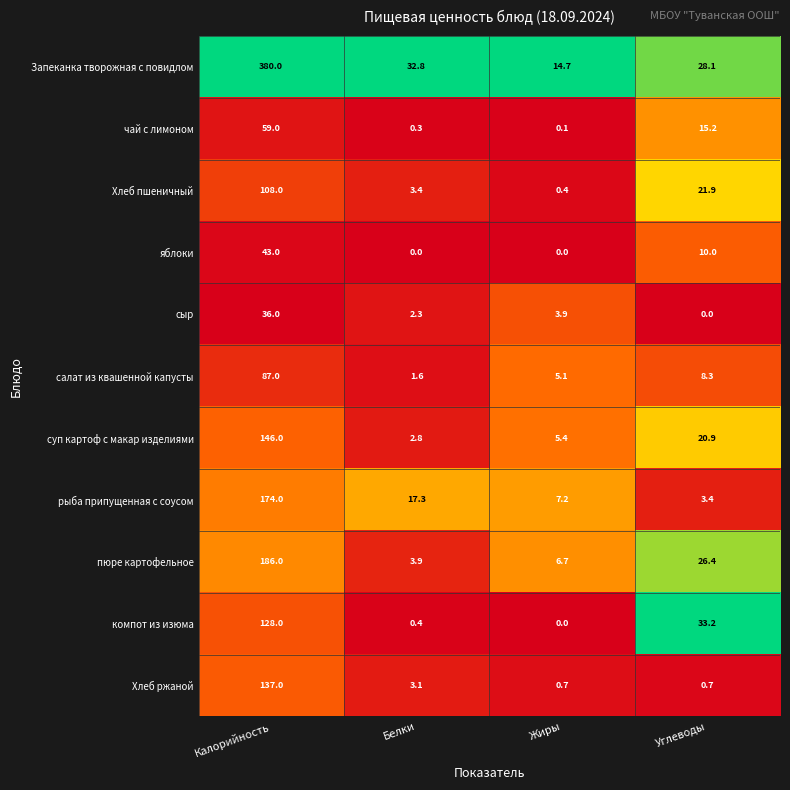

True or false: Хлеб пшеничный has a value of 0.4 at Жиры.

True